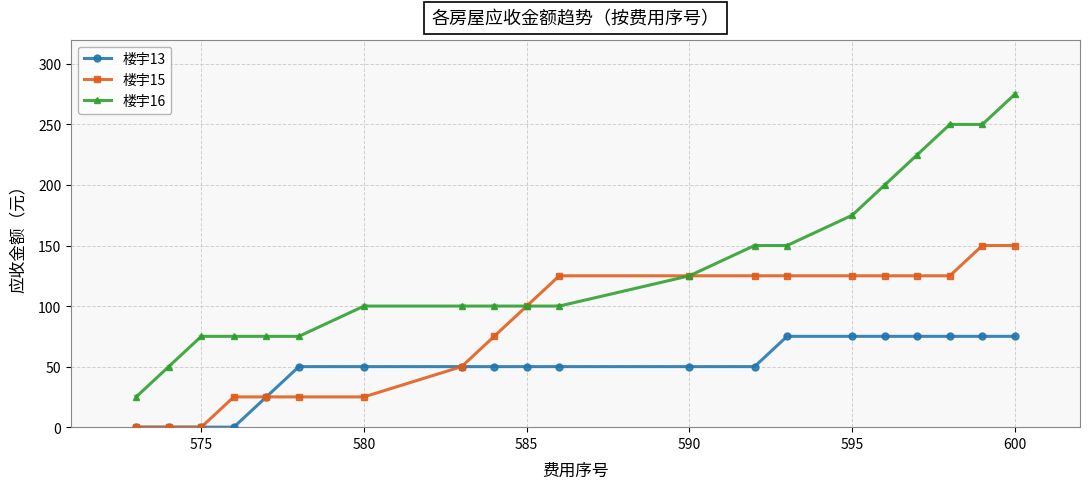

Reading left to right, transcribe all the data shown in this chart.

楼宇13: 0	0	0	0	25	50	50	50	50	50	50	50	50	75	75	75	75	75	75	75
楼宇15: 0	0	0	25	25	25	25	50	75	100	125	125	125	125	125	125	125	125	150	150
楼宇16: 25	50	75	75	75	75	100	100	100	100	100	125	150	150	175	200	225	250	250	275